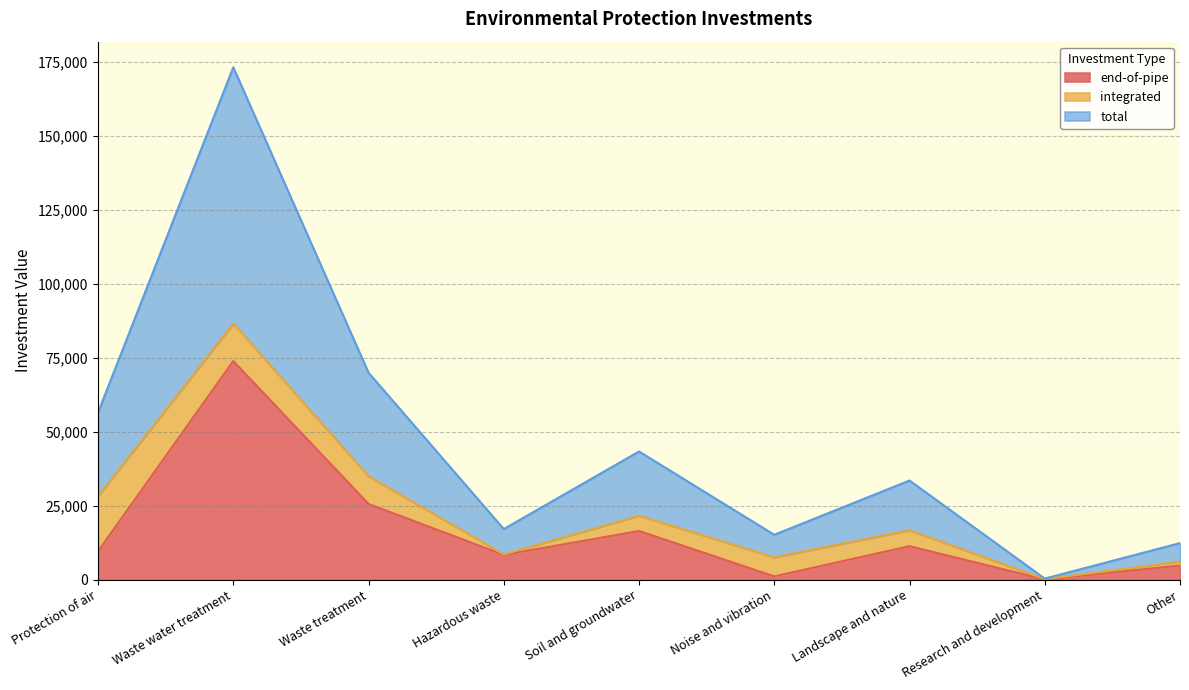

Which category has the highest value in the end-of-pipe series?

Waste water treatment